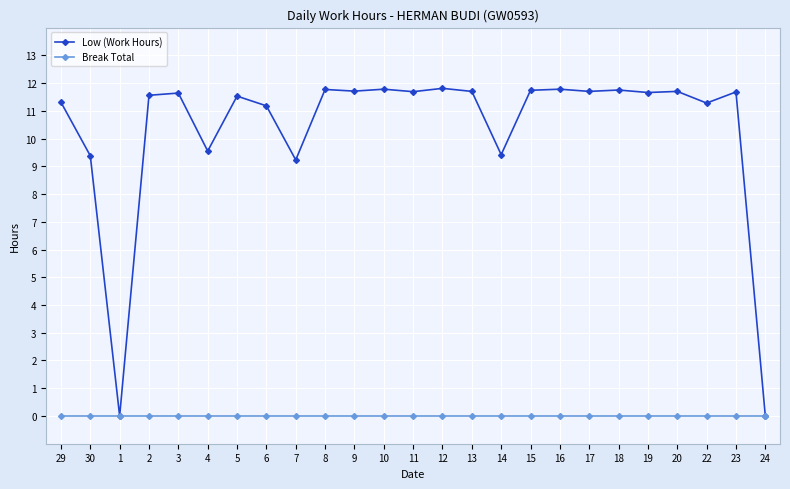

Which series changed the most between 4 and 11?

Low (Work Hours)